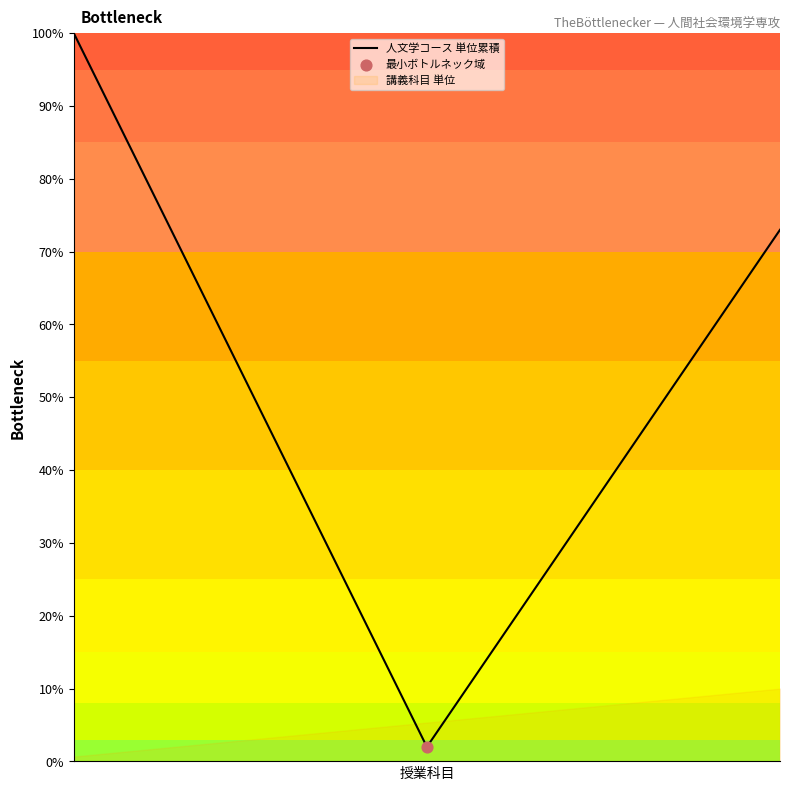

What is the ratio of the value at 14 to the value at 0?

0.7